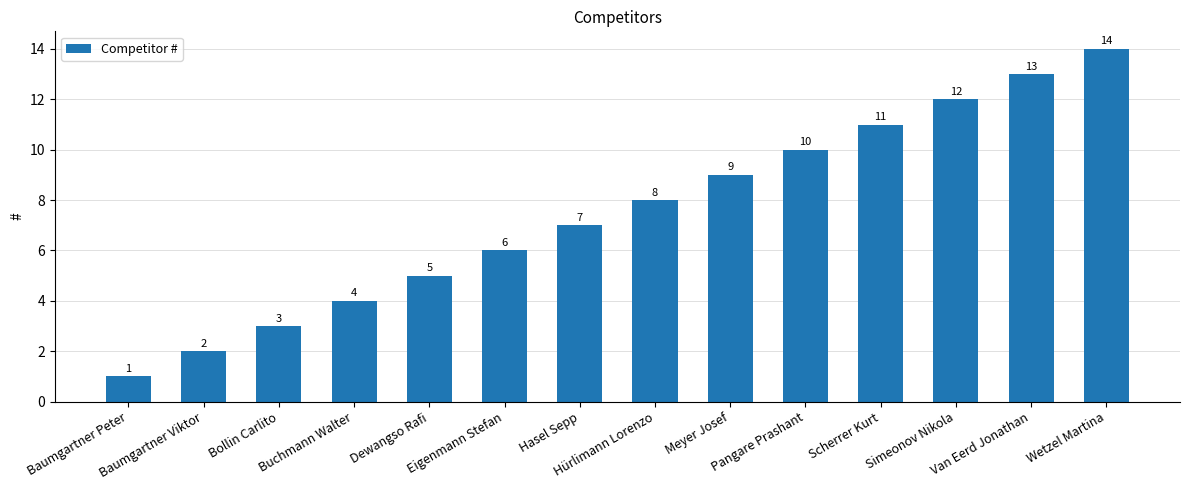

Are the bars grouped side by side (vs. stacked)?

No